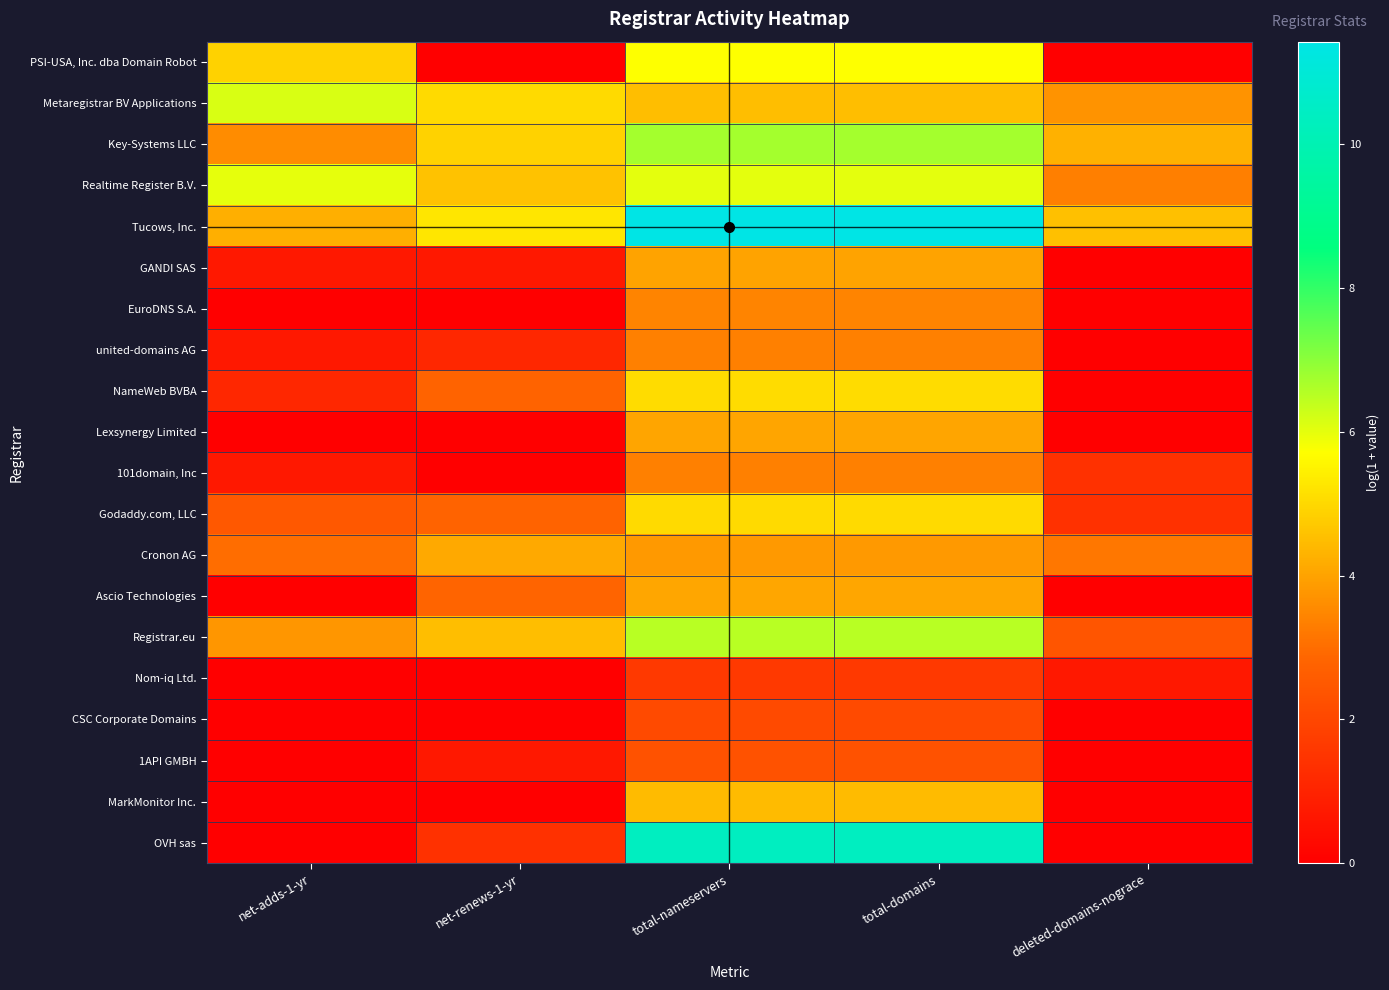

Between net-adds-1-yr and net-renews-1-yr, which is larger?

net-adds-1-yr